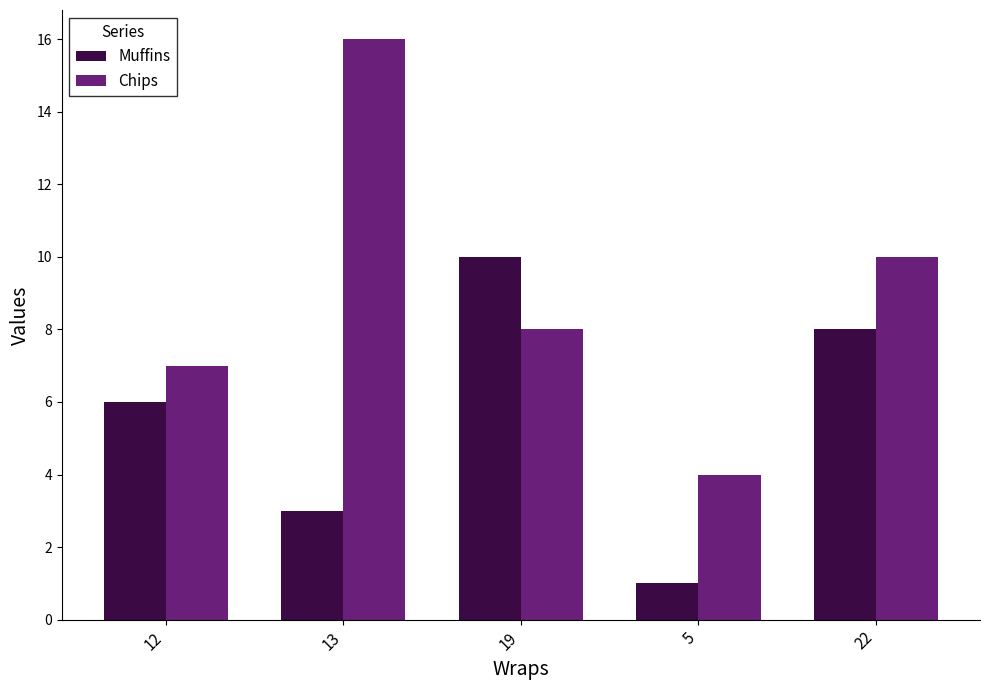

Rank the series at 13 from highest to lowest value.

Chips, Muffins